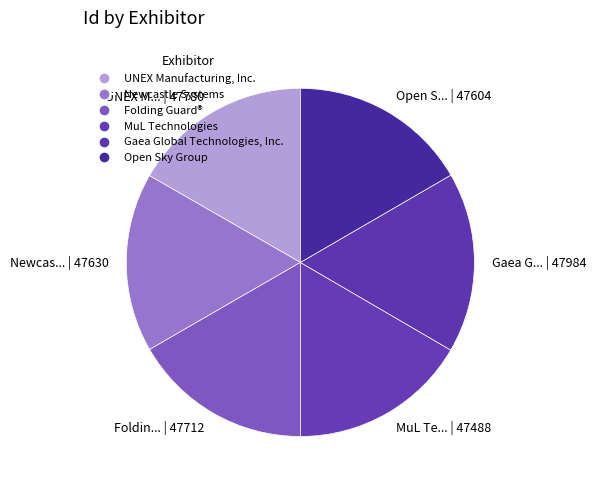

What is the change in value from UNEX Manufacturing, Inc. to Newcastle Systems?

-150